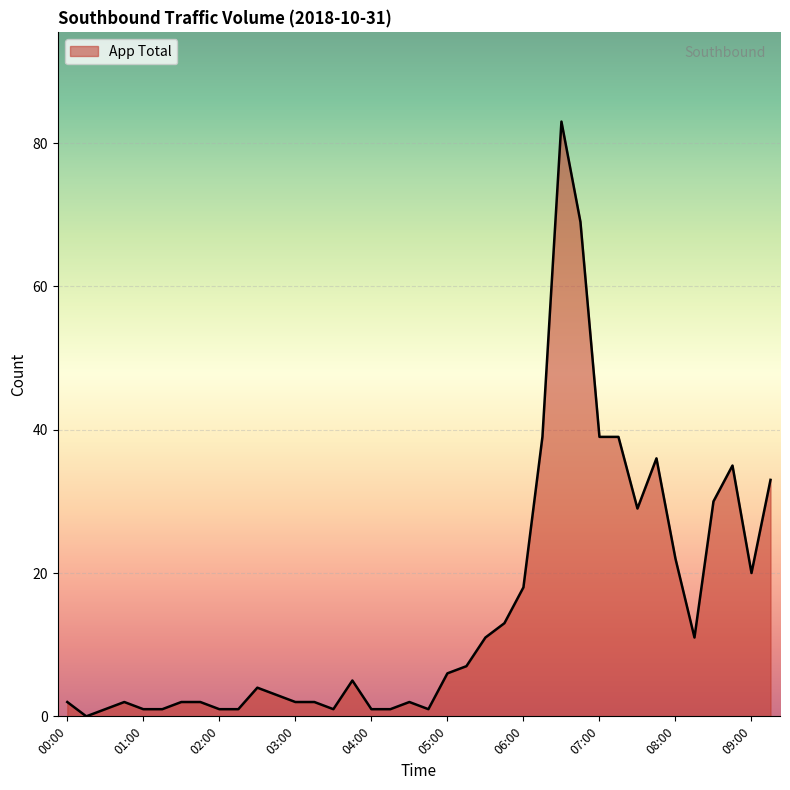

What is the difference between the maximum and minimum values?

83